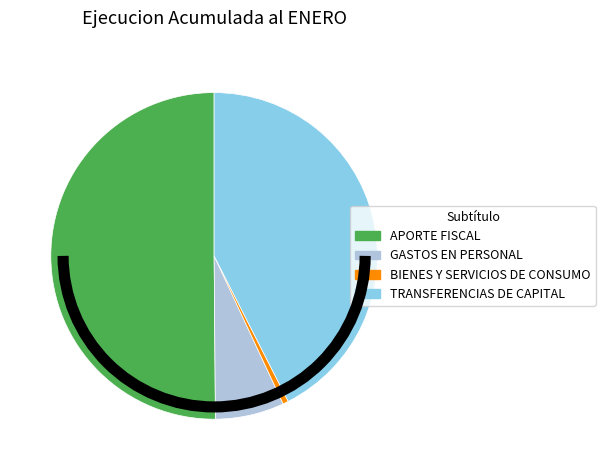

Combined, do GASTOS EN PERSONAL and APORTE FISCAL account for over 50%?

Yes